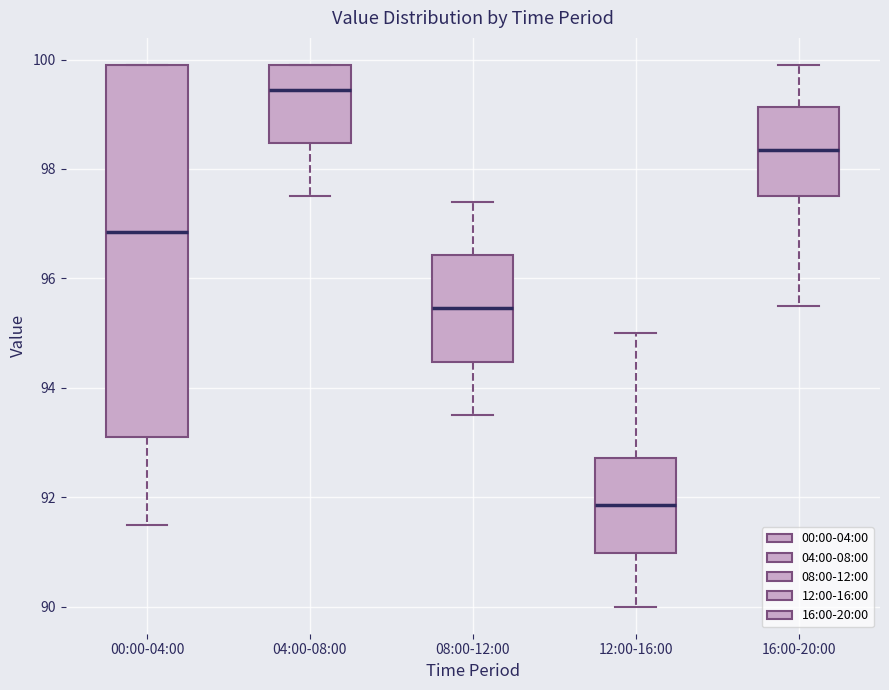

Reading left to right, transcribe this box plot: for each box, give where its median line is, the range the box spans, and where its two whiskers end, as read against the y-axis. The values are not printed on the chart, so give them approximately, as read against the axis.

00:00-04:00: median 96.8, box 93.2 to 100.0, whiskers 91.6 to 100.0
04:00-08:00: median 99.4, box 98.4 to 100.0, whiskers 97.6 to 100.0
08:00-12:00: median 95.4, box 94.4 to 96.4, whiskers 93.6 to 97.4
12:00-16:00: median 91.8, box 91.0 to 92.8, whiskers 90.0 to 95.0
16:00-20:00: median 98.4, box 97.6 to 99.2, whiskers 95.6 to 100.0